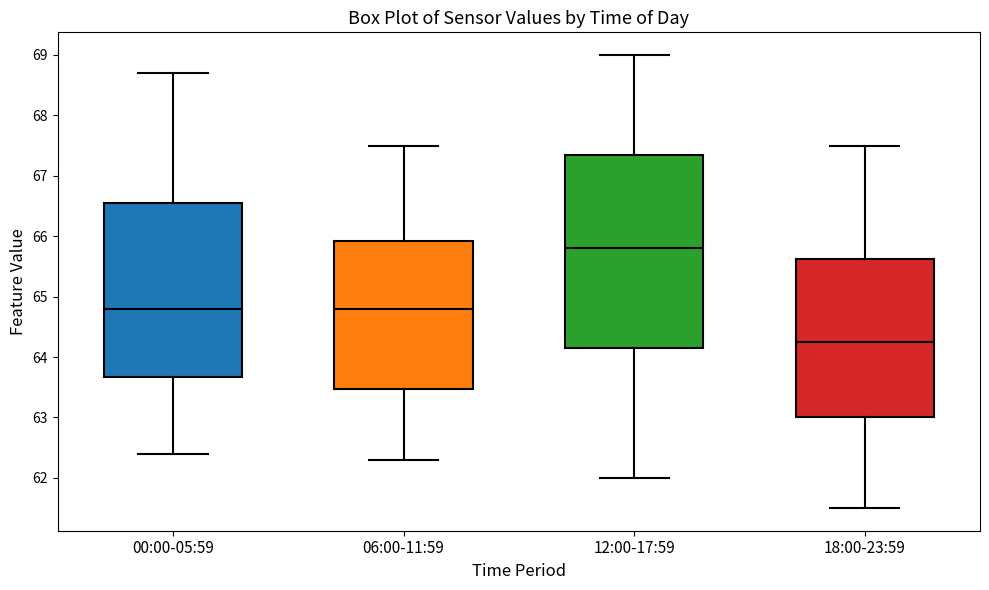

Reading left to right, transcribe this box plot: for each box, give where its median line is, the range the box spans, and where its two whiskers end, as read against the y-axis. The values are not printed on the chart, so give them approximately, as read against the axis.

00:00-05:59: median 64.8, box 63.7 to 66.6, whiskers 62.4 to 68.7
06:00-11:59: median 64.8, box 63.5 to 65.9, whiskers 62.3 to 67.5
12:00-17:59: median 65.8, box 64.2 to 67.4, whiskers 62.0 to 69.0
18:00-23:59: median 64.3, box 63.0 to 65.6, whiskers 61.5 to 67.5